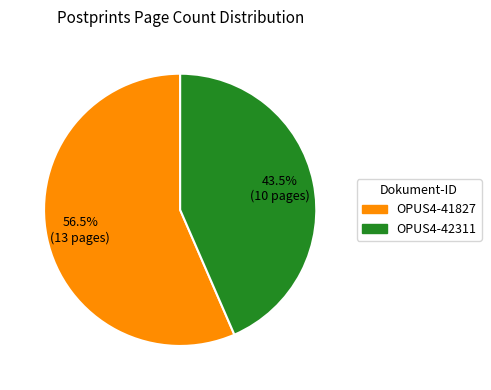

Is there a majority slice in this chart?

Yes